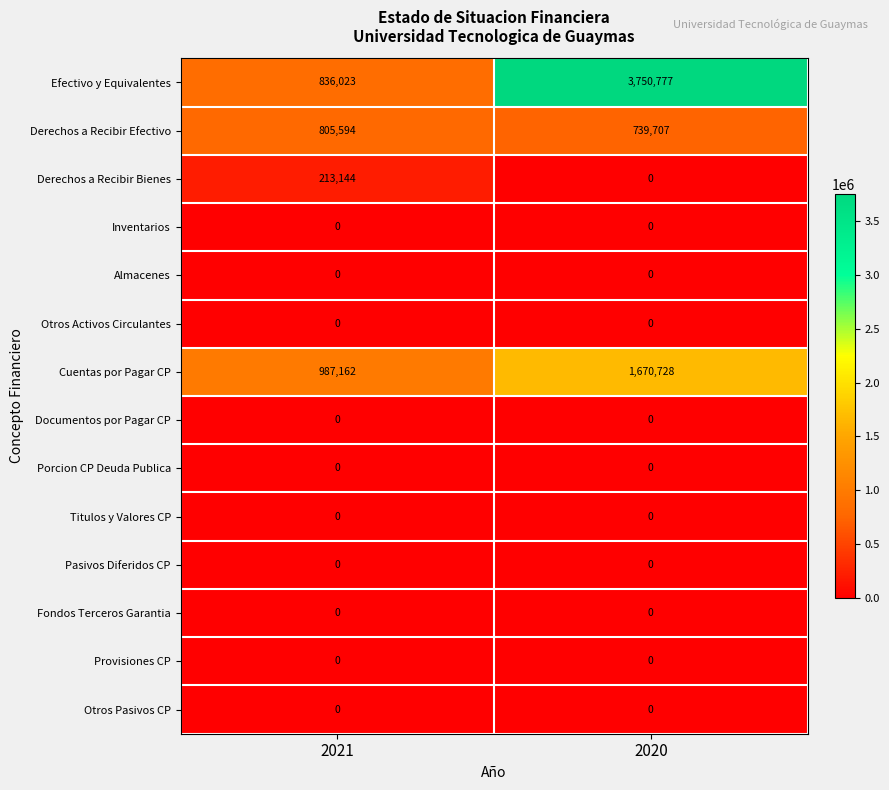

Which category has the highest value across all series?

2020